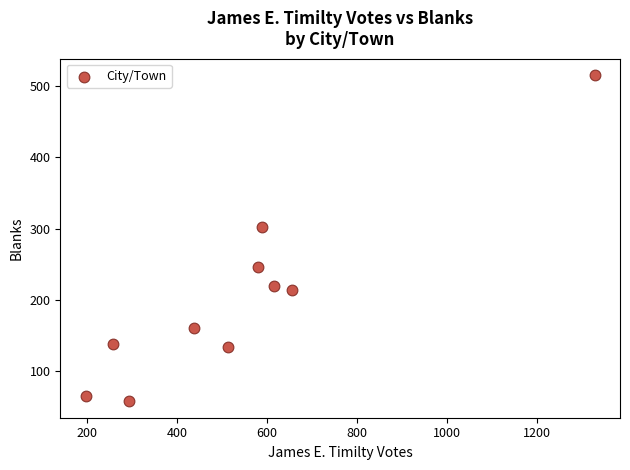

What Y value in the scatter plot is closest to 286?

302